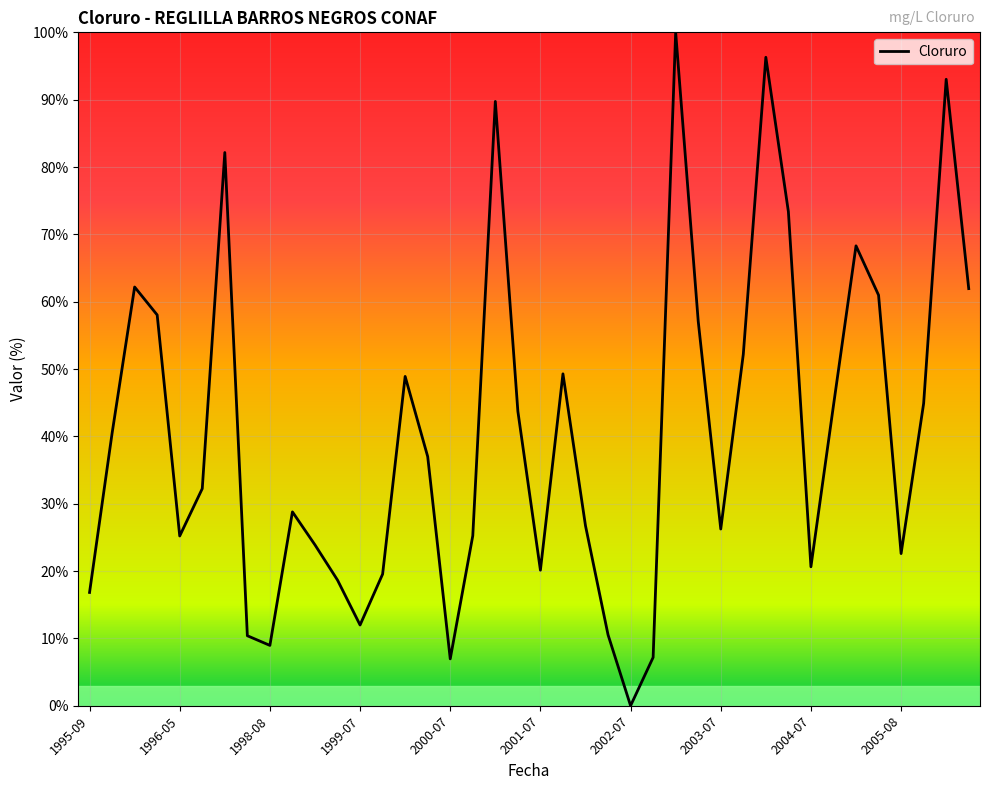

What is the greatest value displayed?

100.0